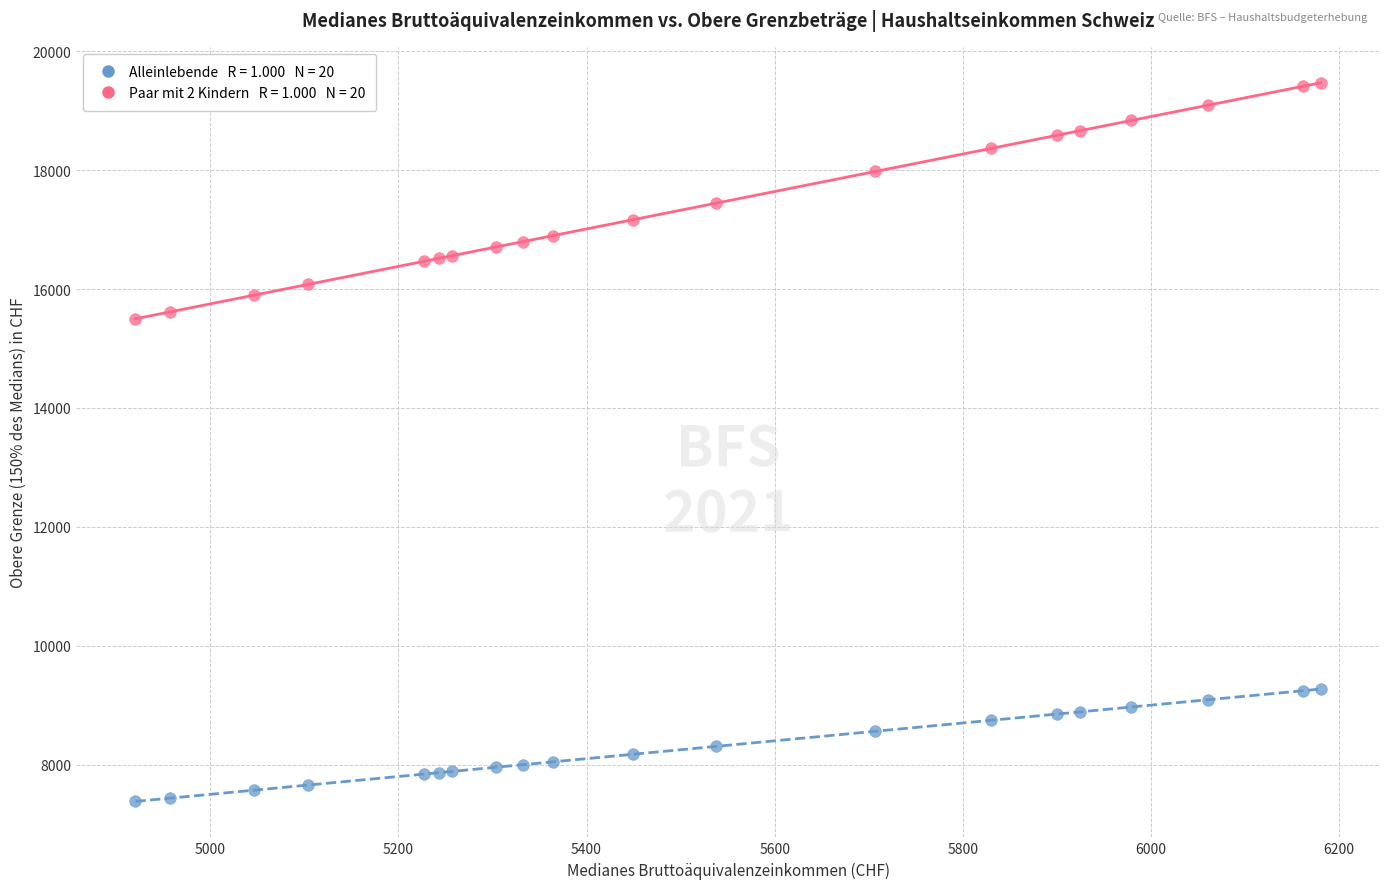

Across all data points, what is the range of X values (max minus min)?

1260.3